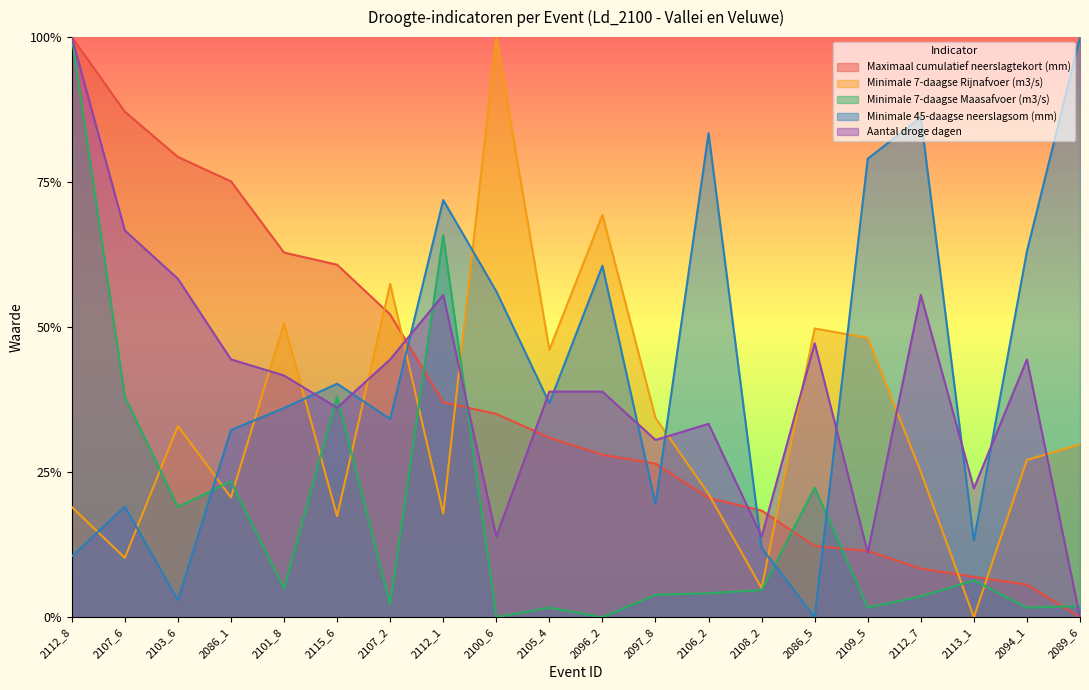

Between 2086_5 and 2105_4, which is larger?

2105_4